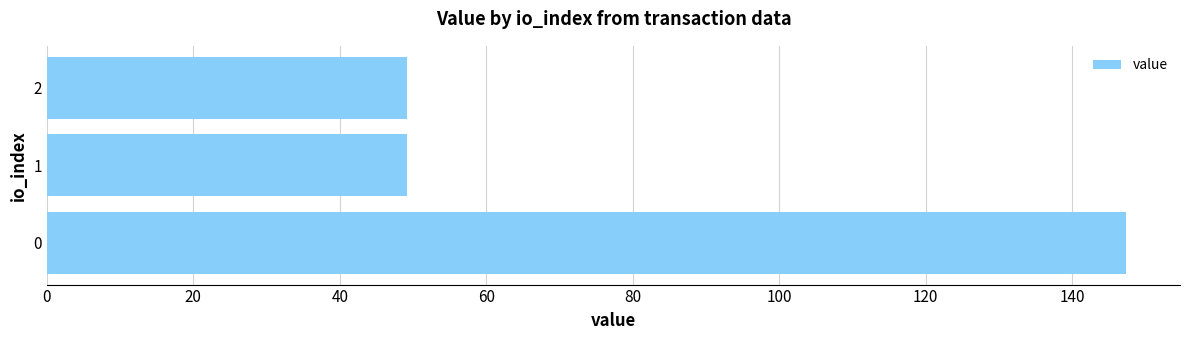

What is the sum of the values at 1 and 2?

98.3